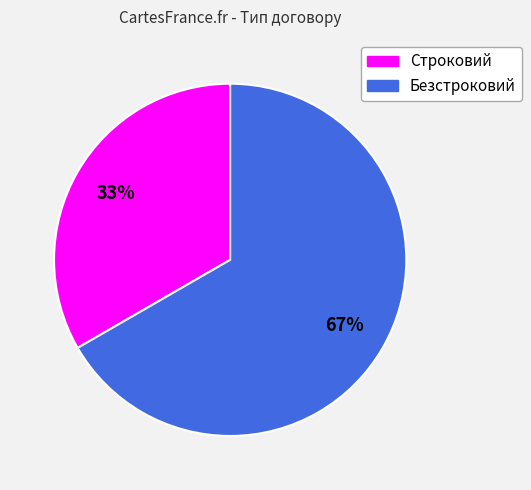

The Безстроковий slice represents 74% of the pie. True or false?

False